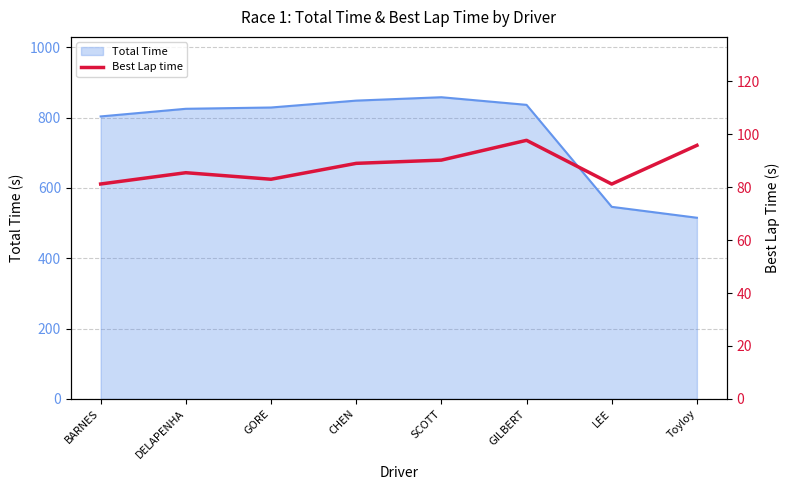

Where is the data nearest to the value 89?

CHEN